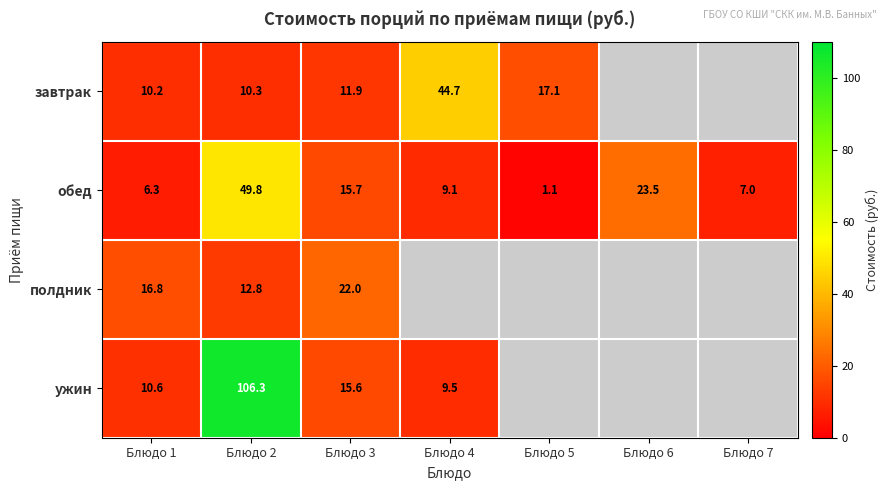

At which category is the sum across all series the highest?

Блюдо 2